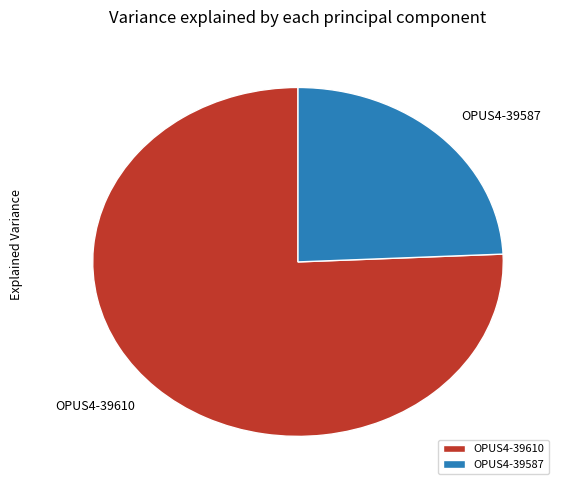

Does any single category account for the majority?

Yes